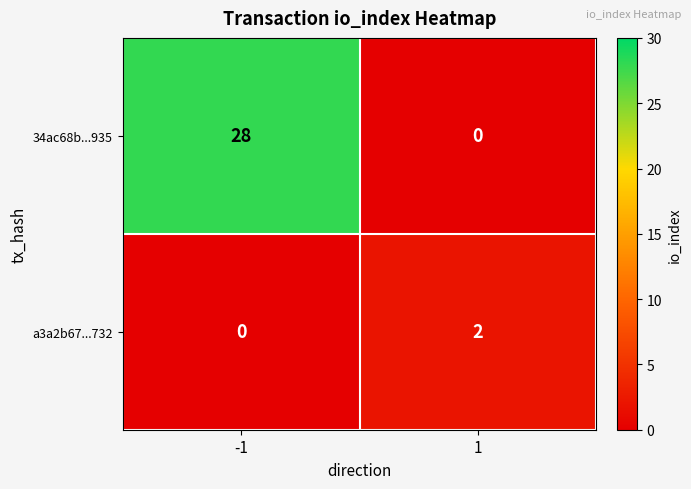

Which series has the largest total across all categories?

34ac68b...935